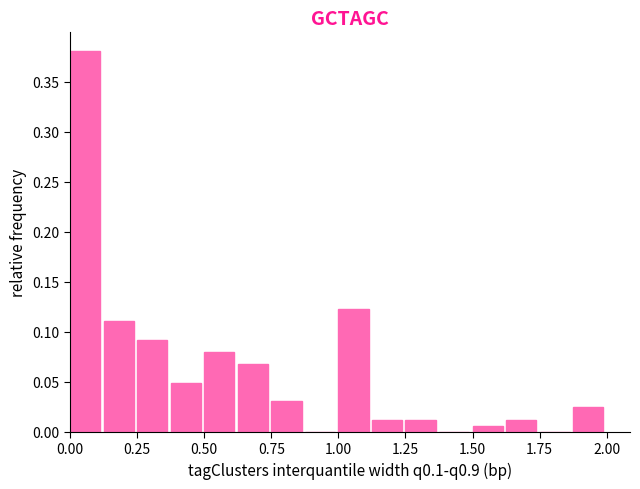

Read against the x-axis, roughly where is the centre of the tallest bar?

0.05